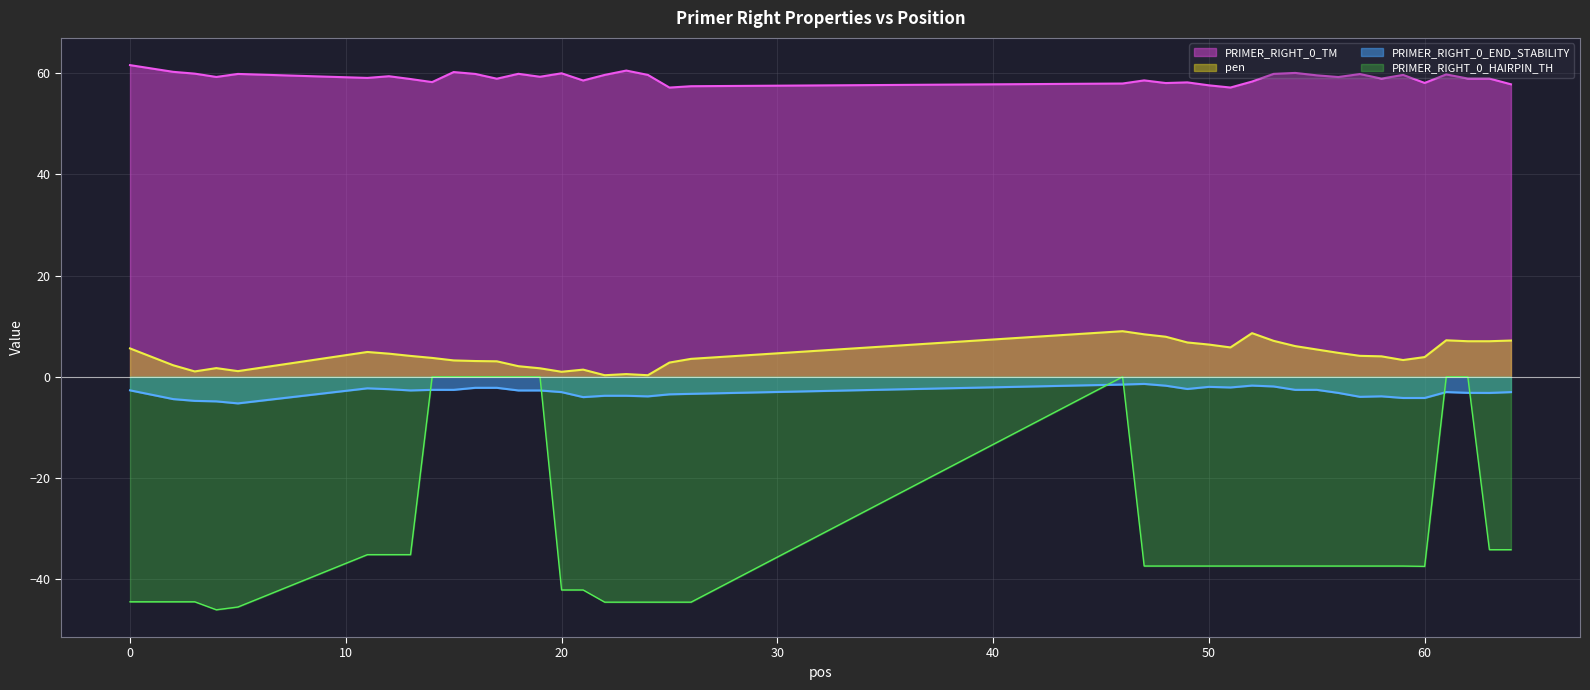

Which series has the largest total across all categories?

PRIMER_RIGHT_0_TM